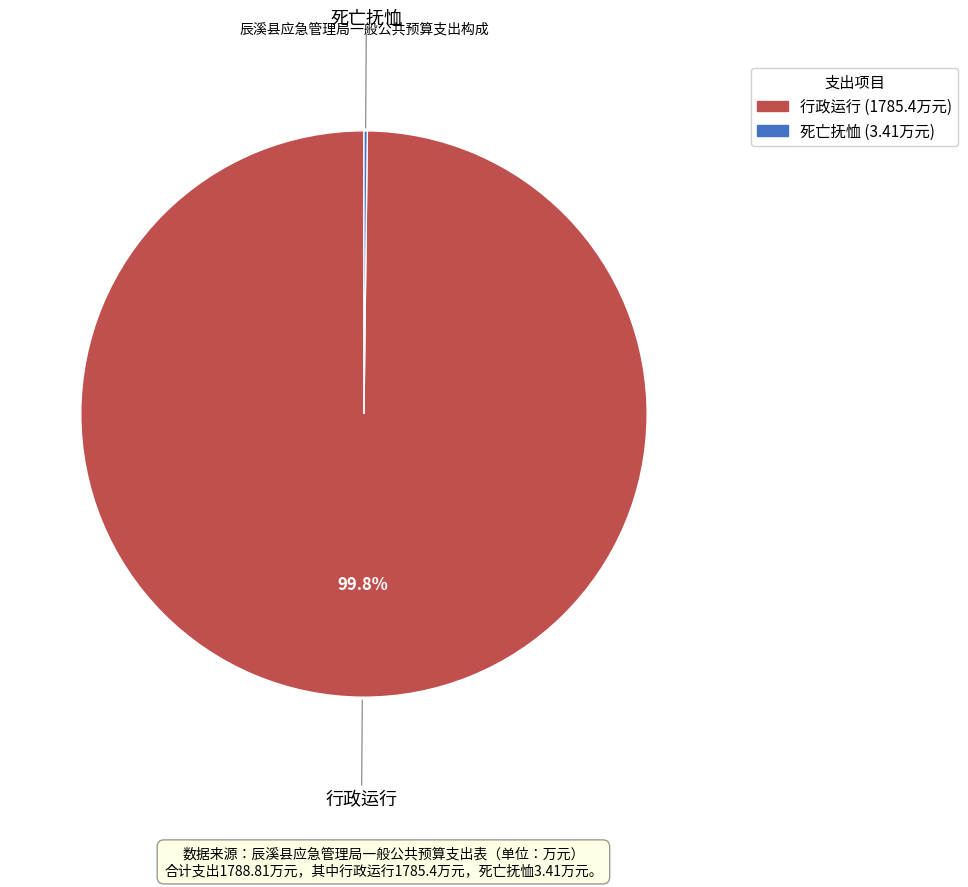

Does 行政运行 represent more than half of the total?

Yes